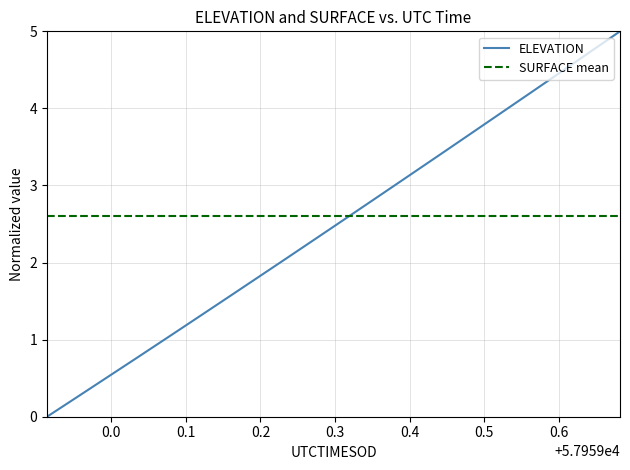

Reading left to right, extract all data points from this chart.

0.0	0.3	0.5	0.8	1.0	1.3	1.5	1.8	2.1	2.3	2.6	2.9	3.1	3.4	3.7	3.9	4.2	4.5	4.7	5.0